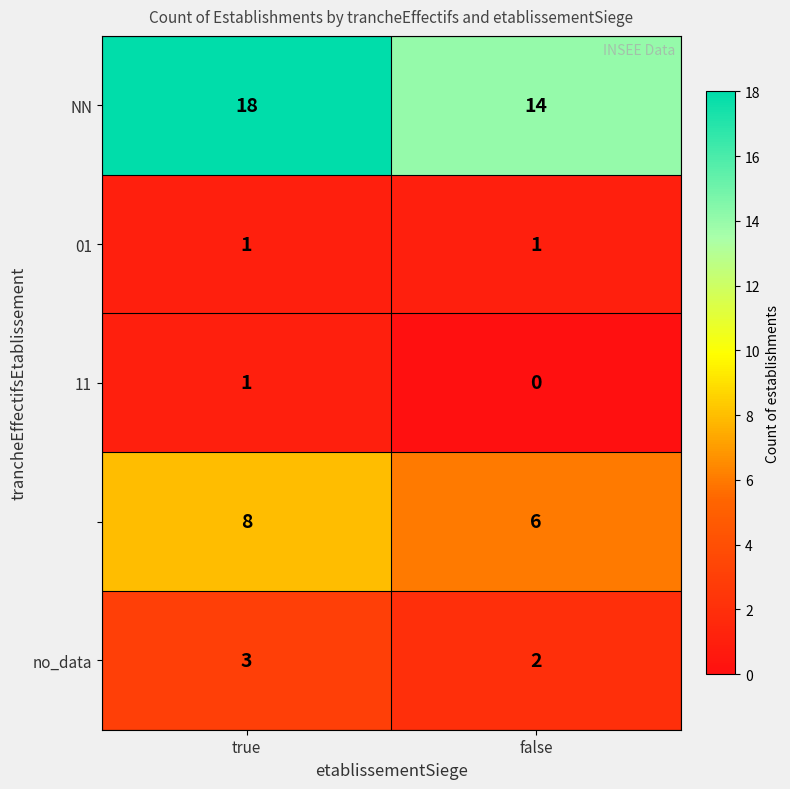

What is the total value across all series at true?

31